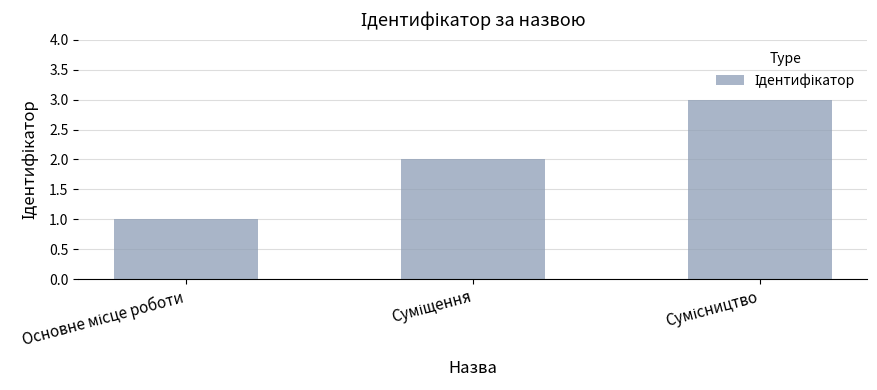

What is the maximum value shown in the chart?

3